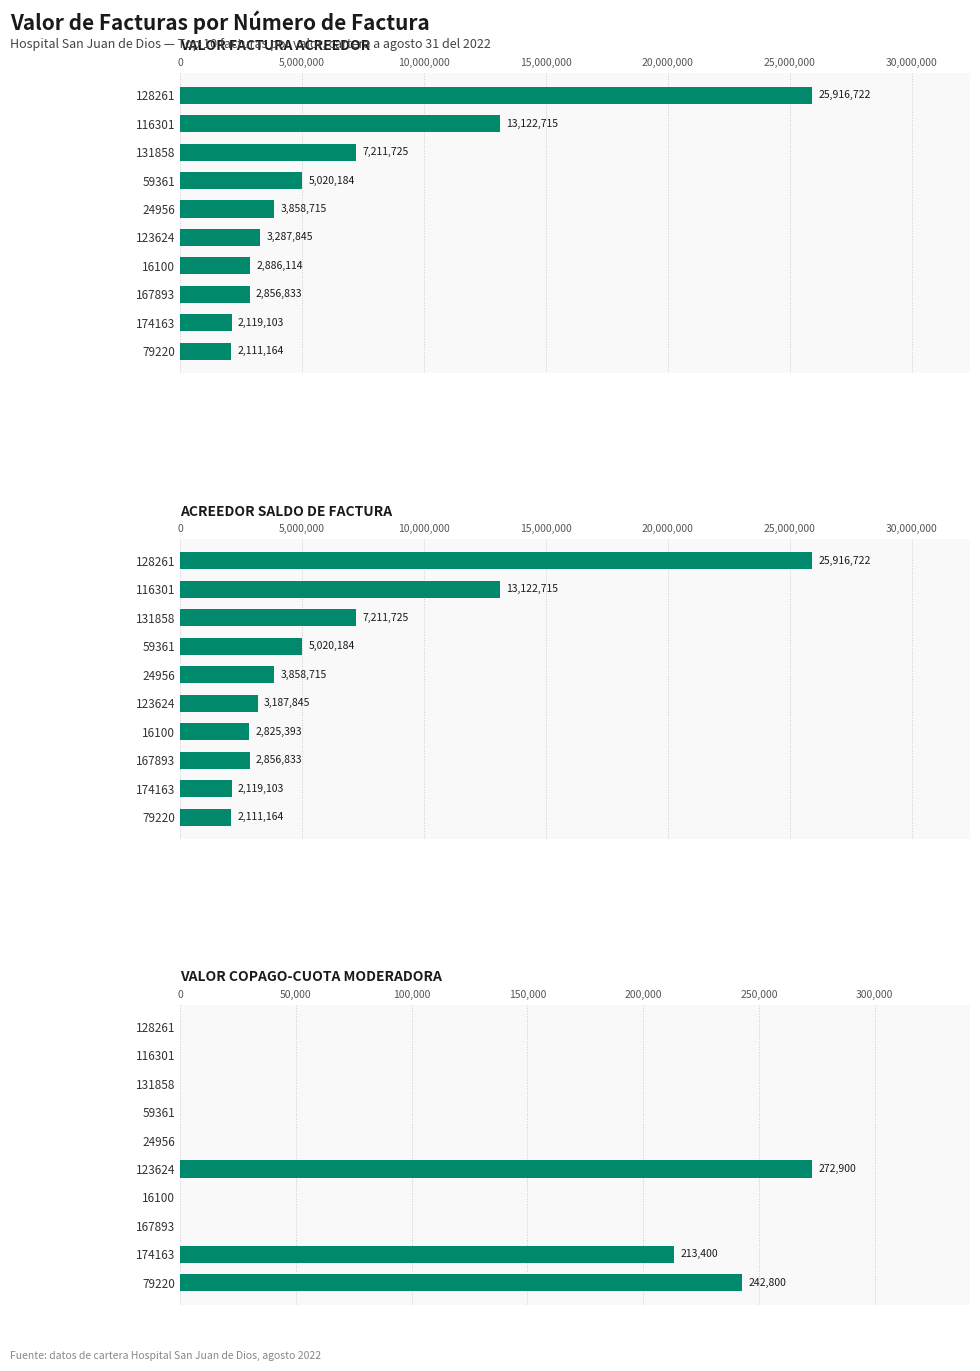

At how many categories does at least one series exceed 23053499?

1